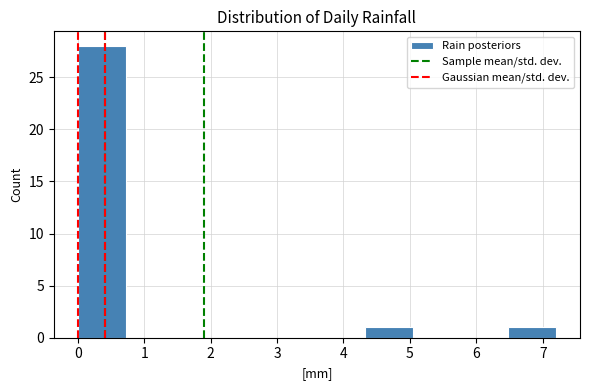

What is the height of the bar covering 4.32 to 5.04 on the x-axis? Neither the bar edges nor the heights are printed on the chart, so give them approximately, as read against the axes.

1